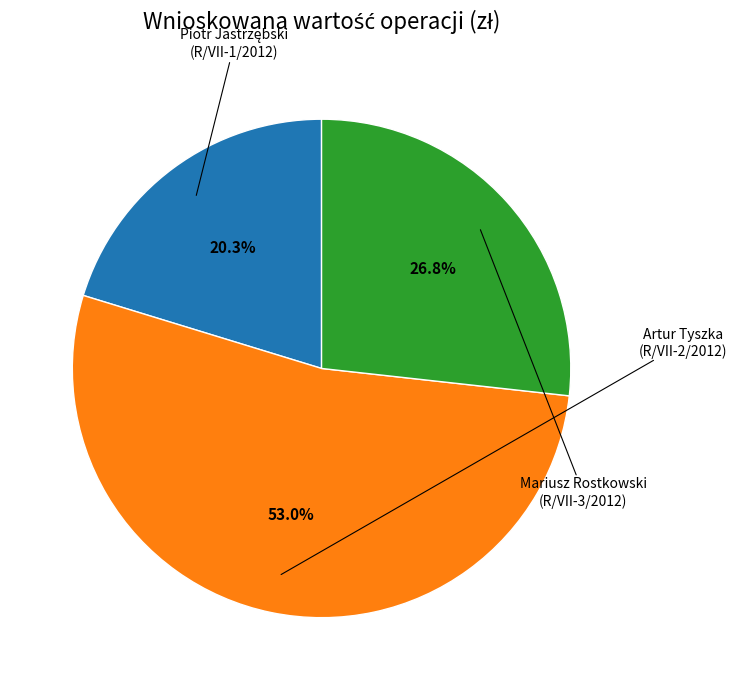

Does any single category account for the majority?

Yes